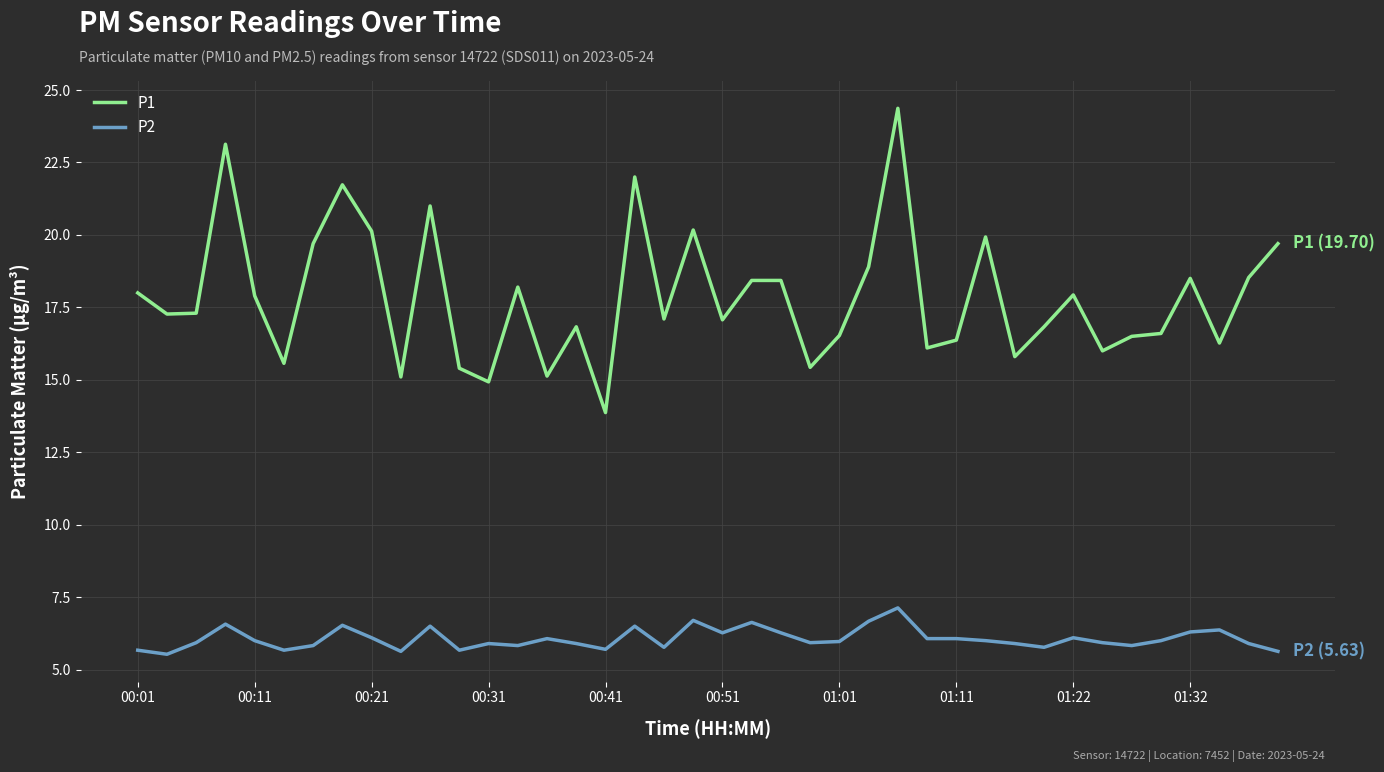

True or false: P2 and P1 intersect in this chart.

False